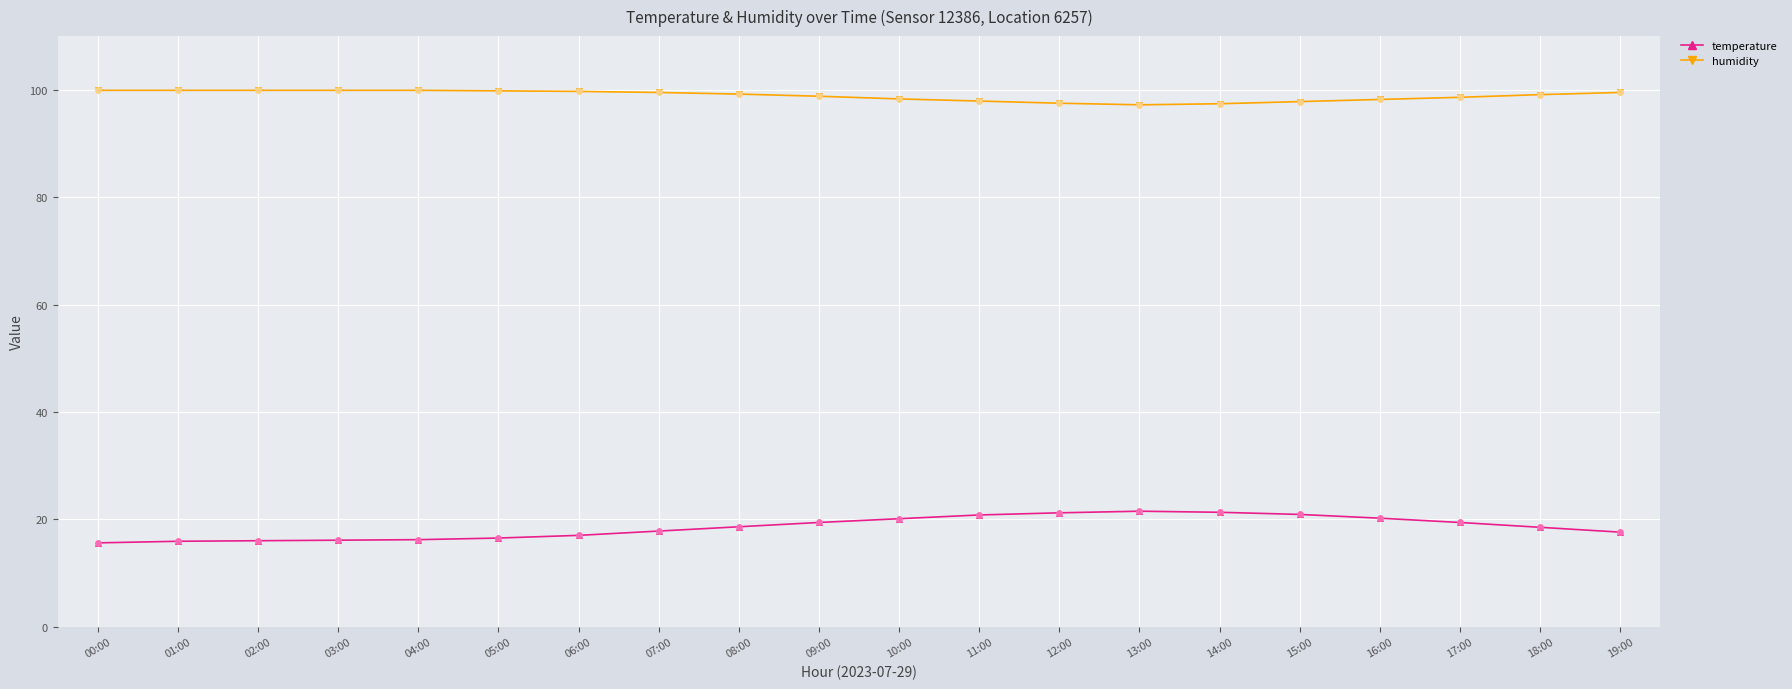

What are all the series names shown in the legend?

temperature, humidity